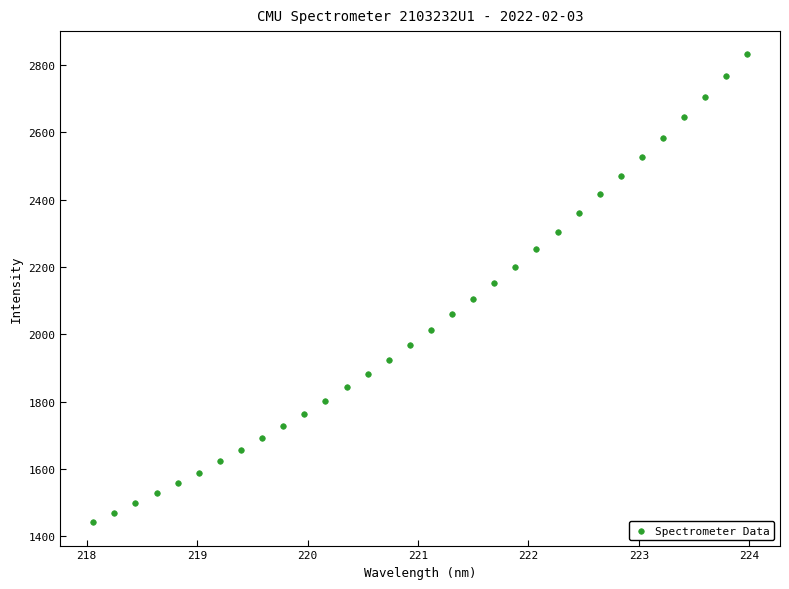

What is the range of X values (max minus min)?

5.9